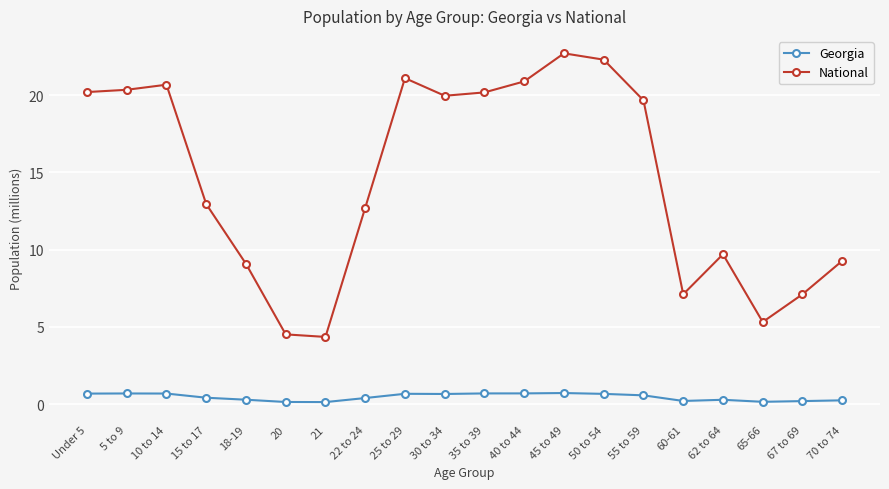

True or false: Georgia has more than 0 points higher than both neighbors.

True